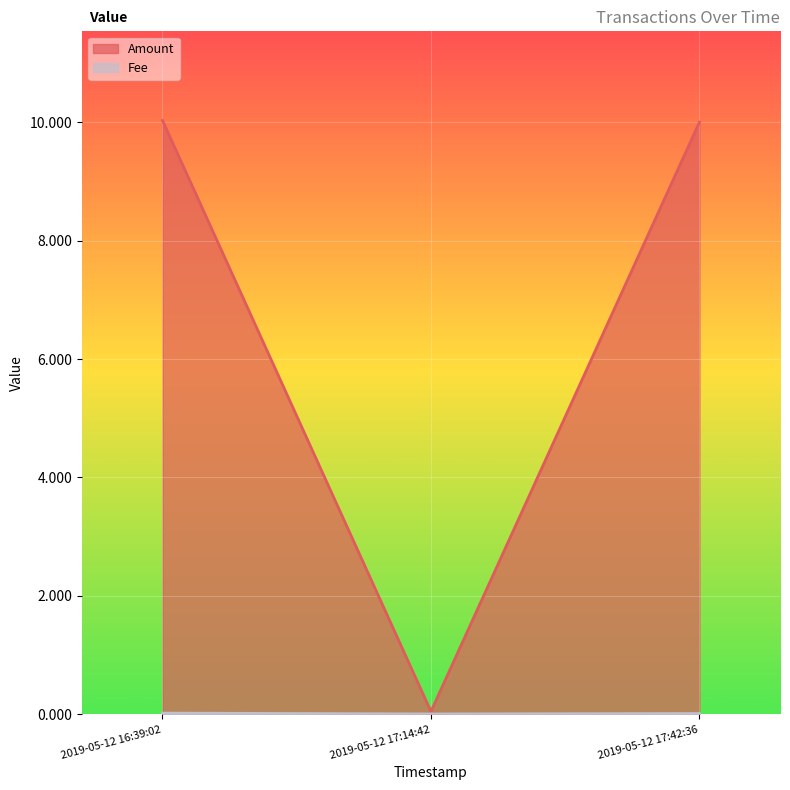

What is the total value across all series at 2019-05-12 17:14:42?

0.1